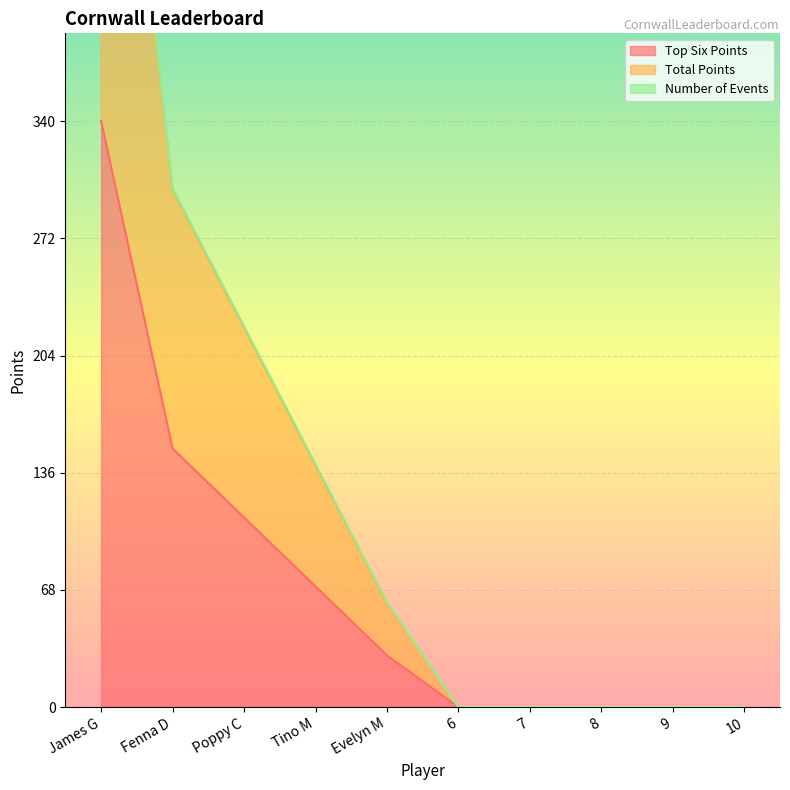

At which label is Total Points closest to 340?

Fenna D